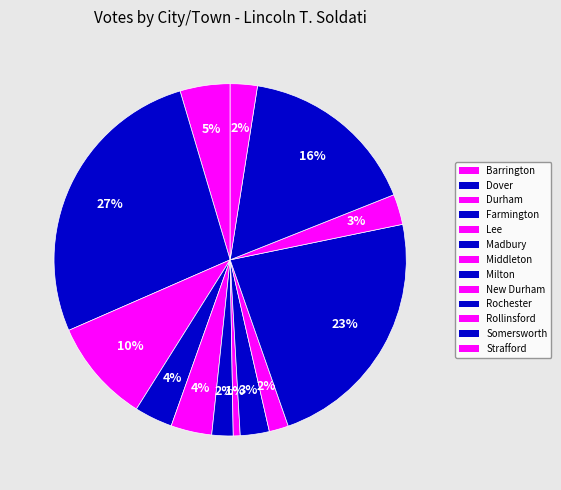

What is the total percentage of Madbury and Rollinsford?

4.7%